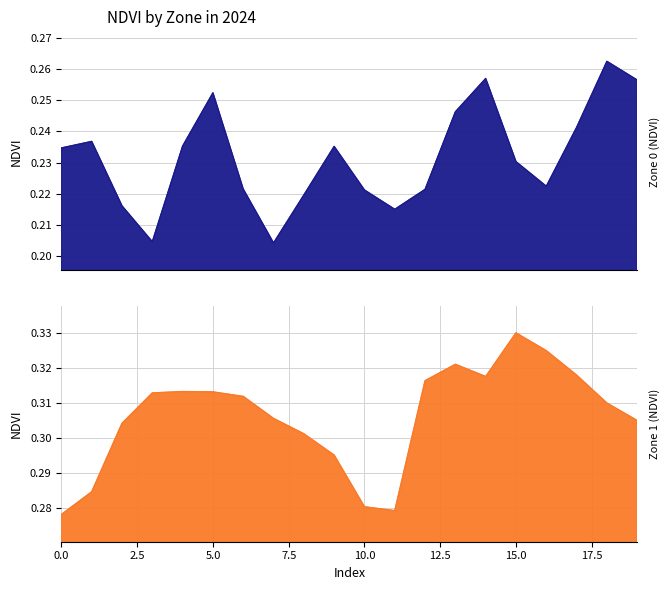

At which category does Zone 1 (NDVI) reach its first local peak?

4